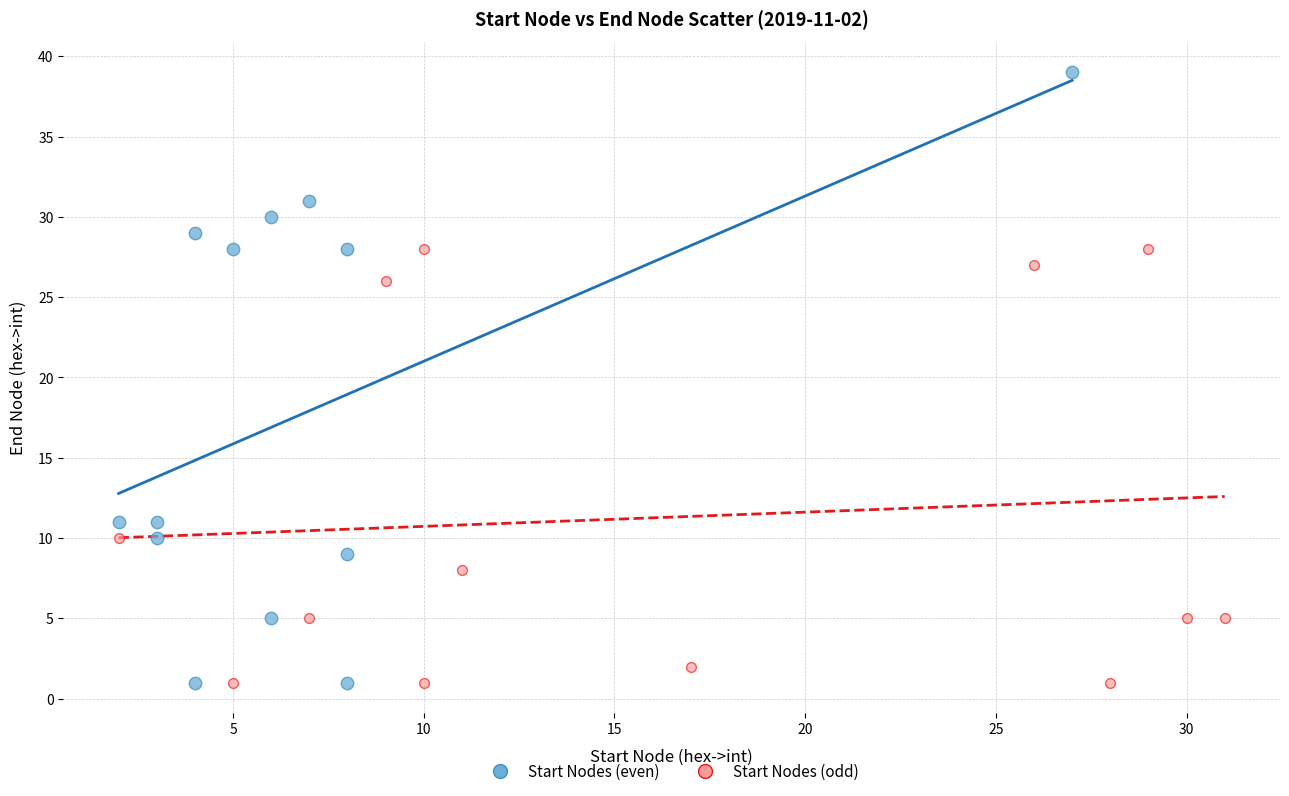

Which series contains the highest Y value?

Start Nodes (even)